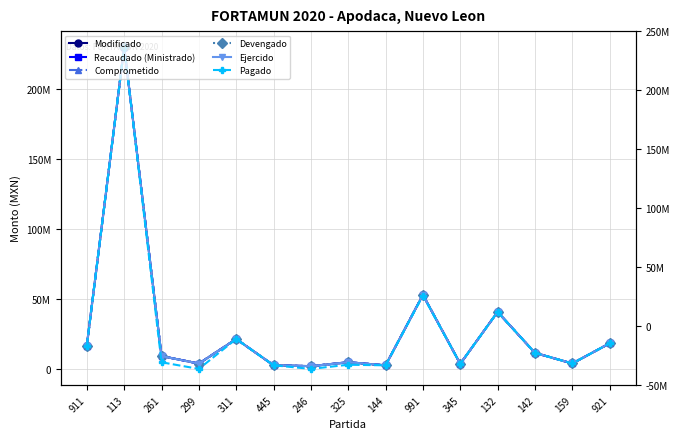

True or false: Modificado and Comprometido cross at least once.

False